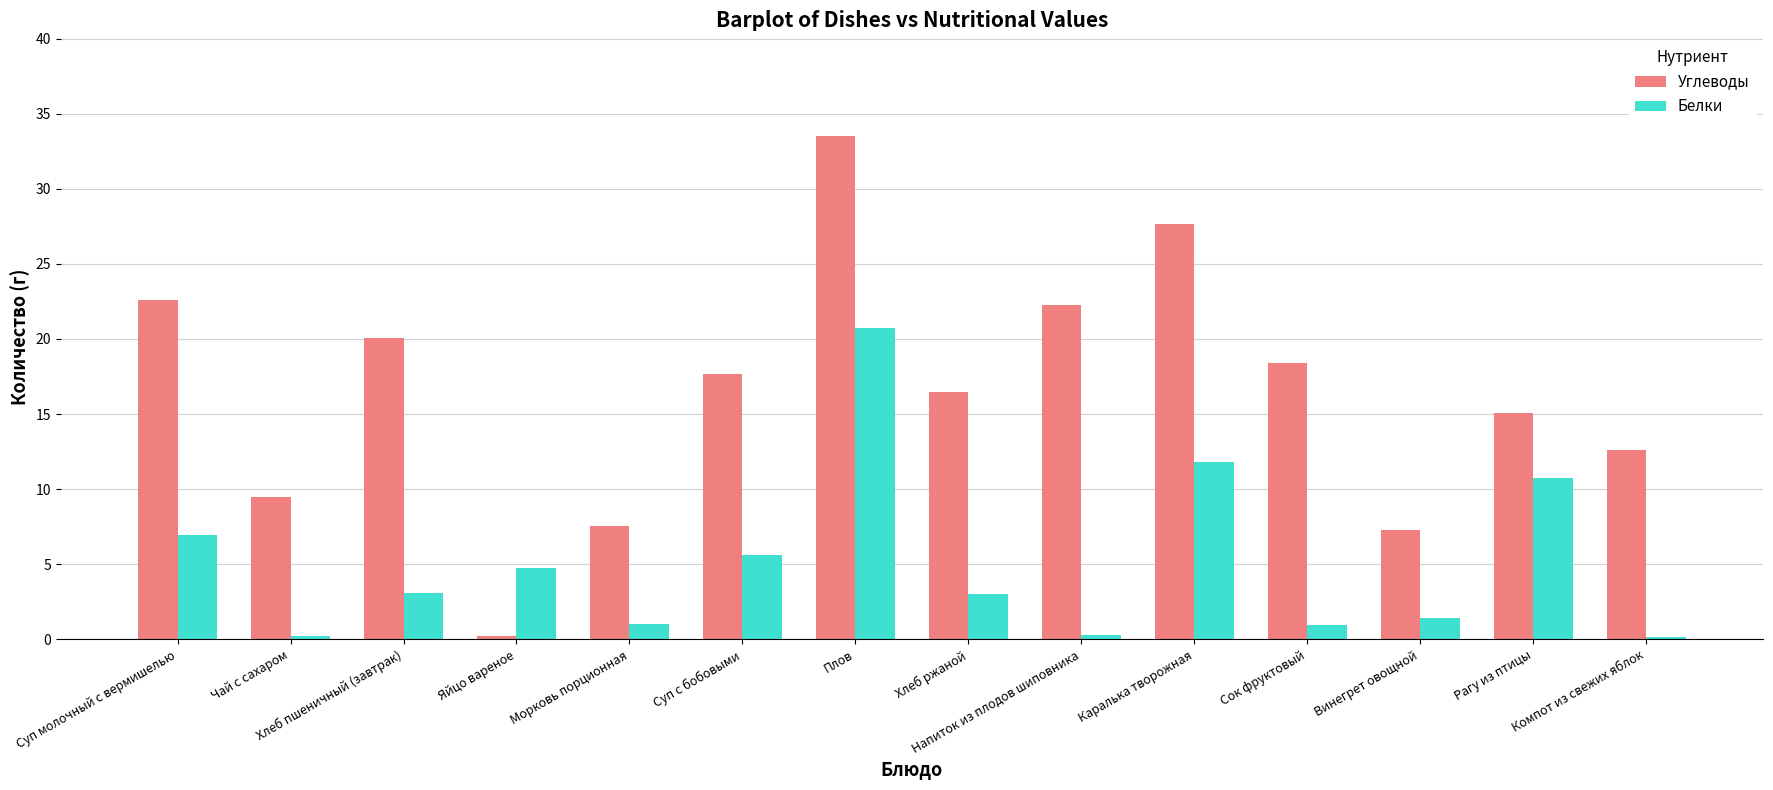

Which series has the largest range (max minus min)?

Углеводы